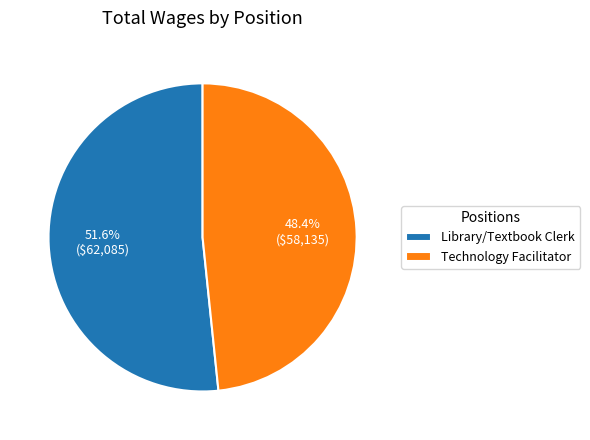

Which category accounts for the majority?

Library/Textbook Clerk